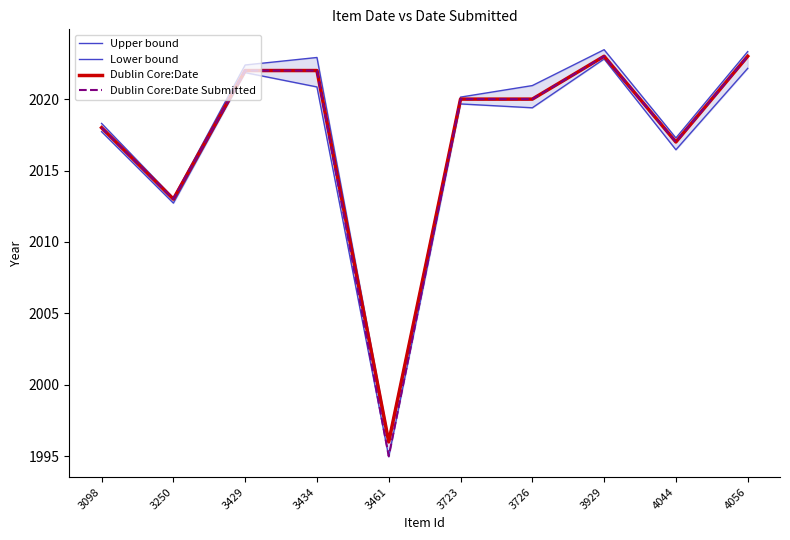

How many values in the Dublin Core:Date Submitted series exceed 2020?

4